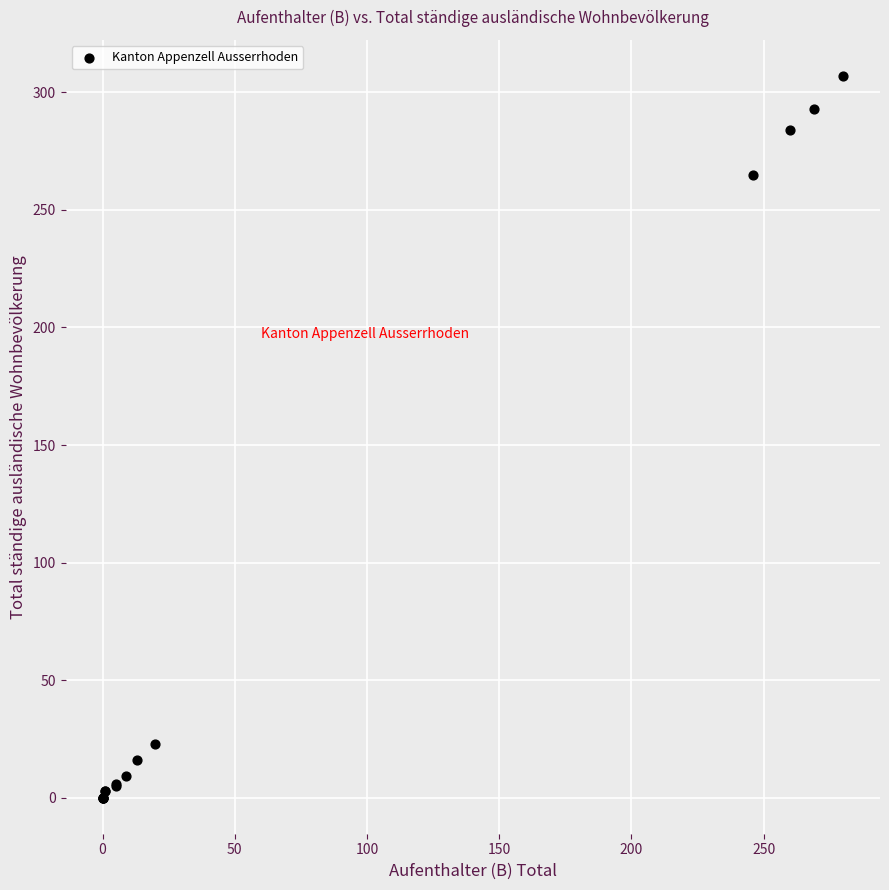

What Y value in the scatter plot is closest to 153?

265